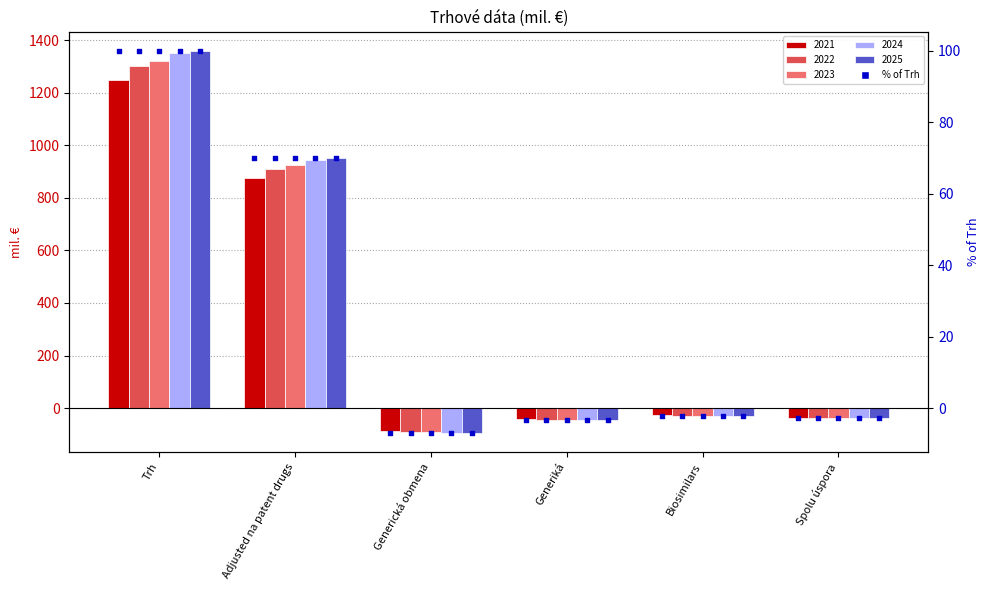

Between Spolu úspora and Adjusted na patent drugs, which is larger?

Adjusted na patent drugs